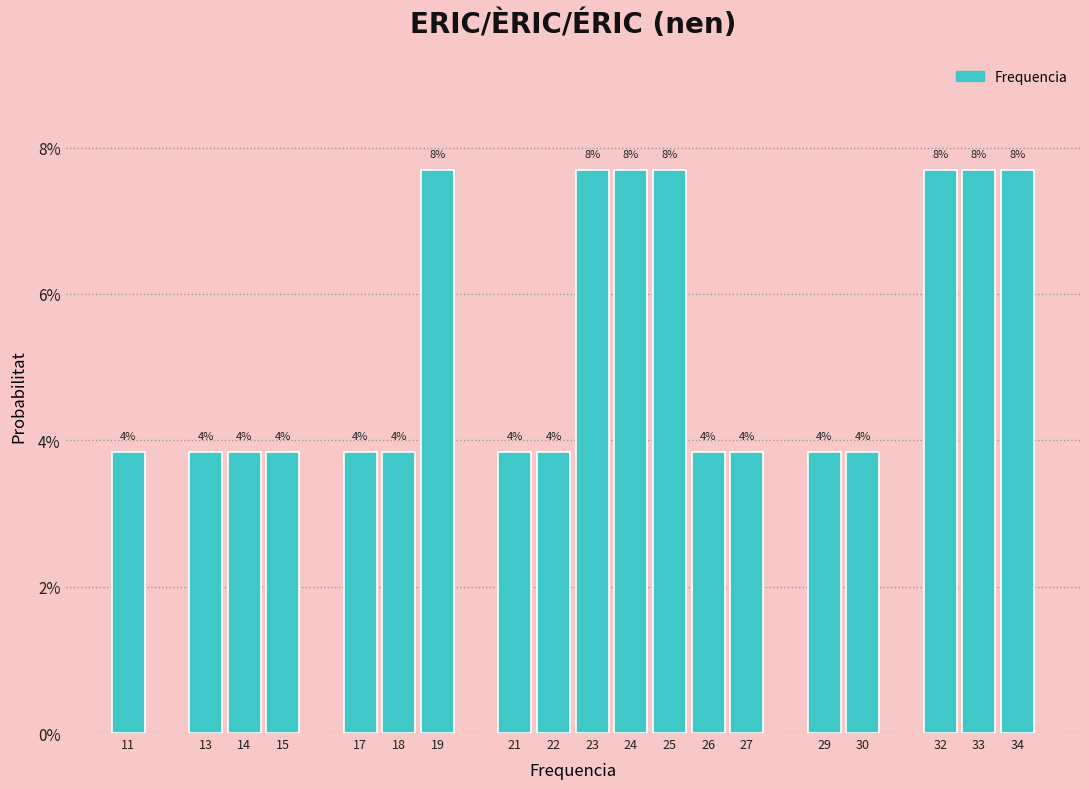

How many bars are there in total?

19